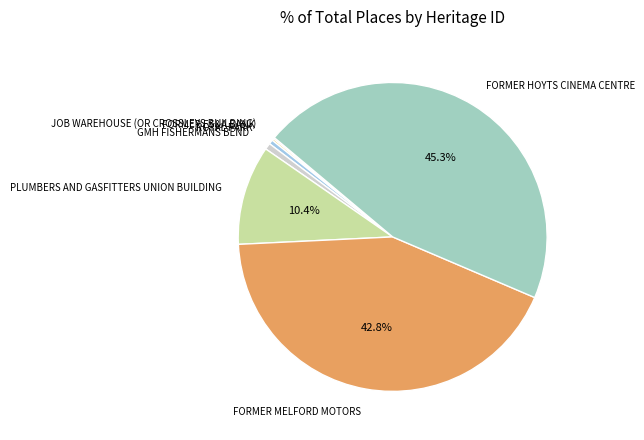

Is there a majority slice in this chart?

No